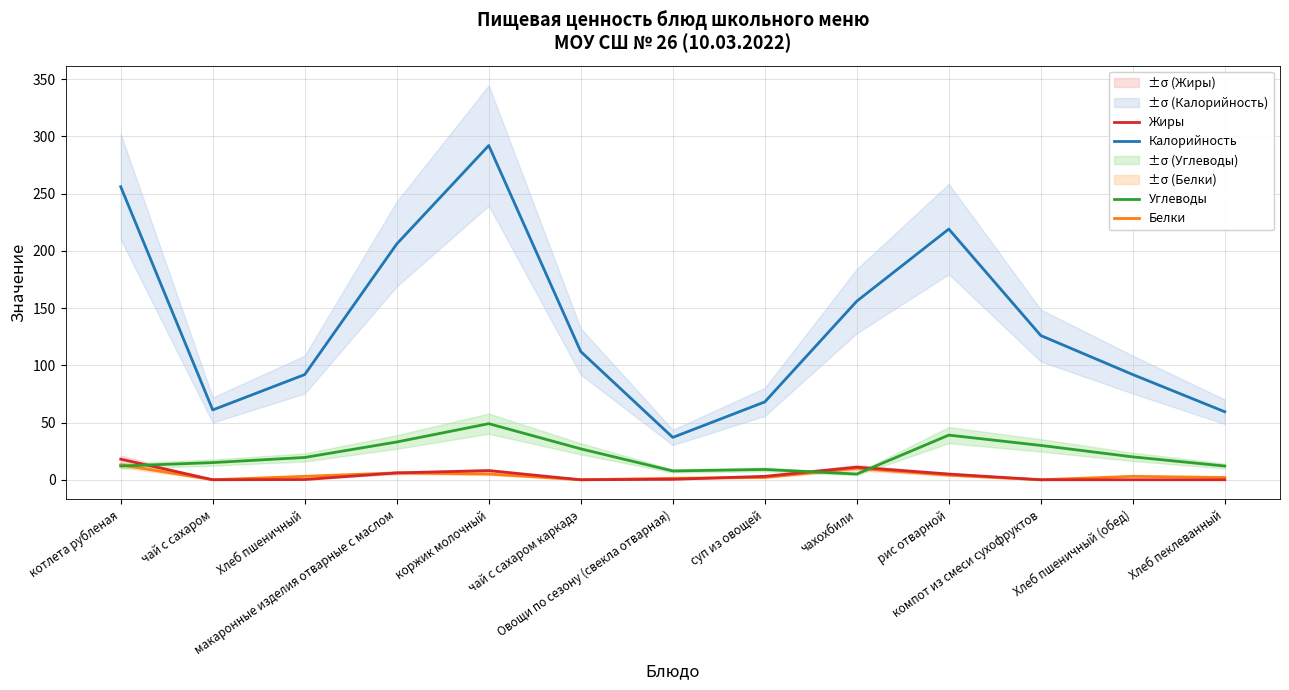

Between чай с сахаром and Овощи по сезону (свекла отварная), which series saw the biggest shift?

Калорийность